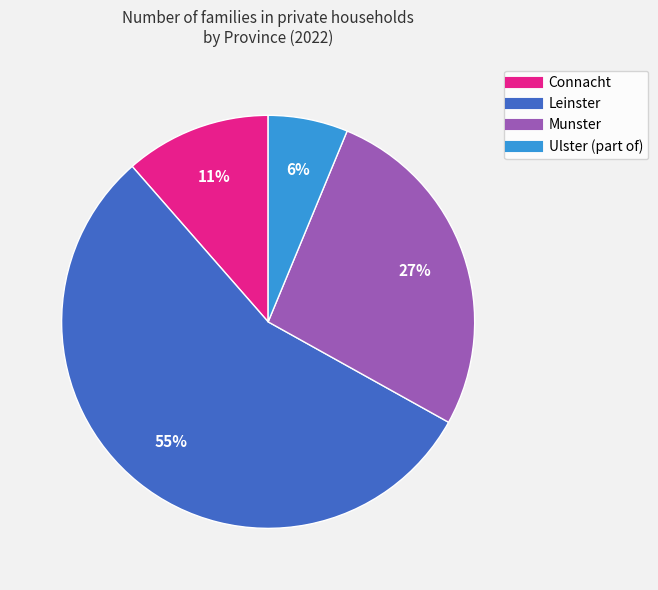

To the nearest percent, what percentage of the pie is Munster?

27%